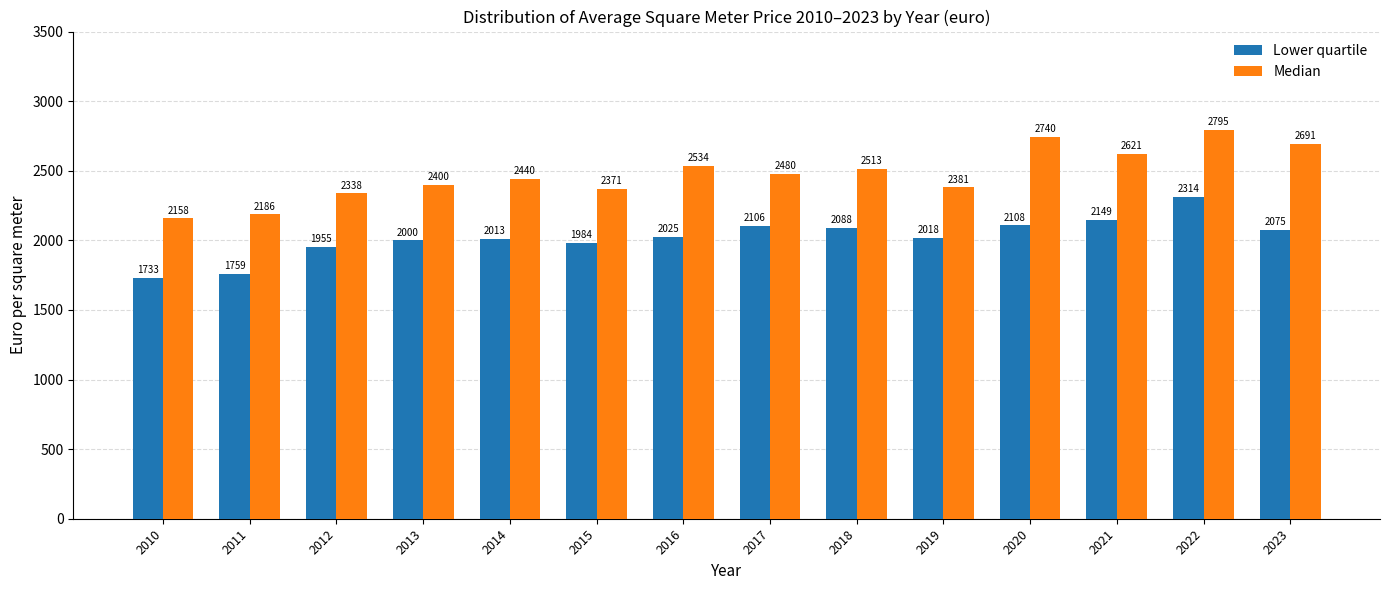

Which series has the widest spread of values?

Median